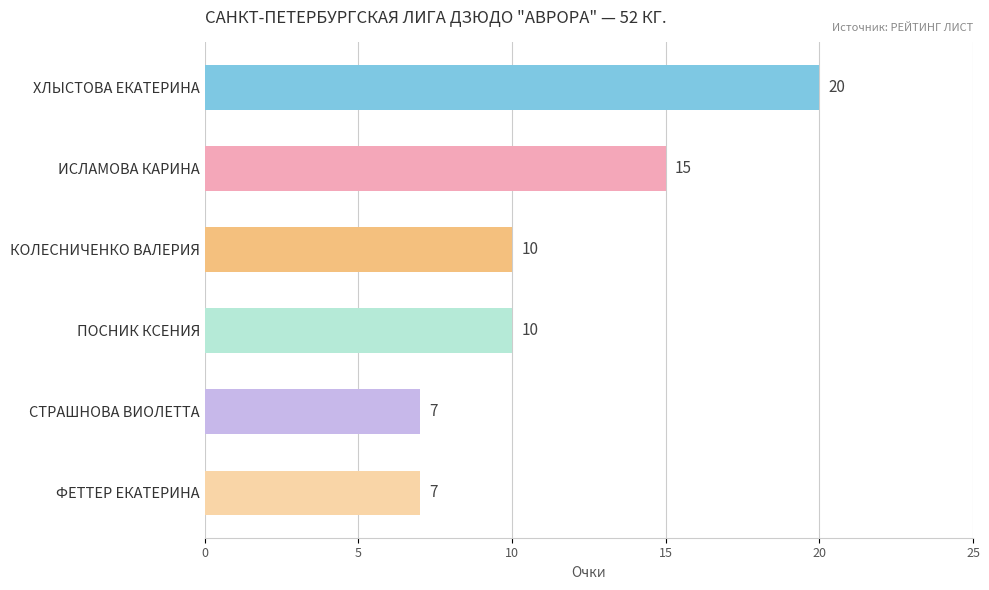

Where is the data nearest to the value 13?

ИСЛАМОВА КАРИНА